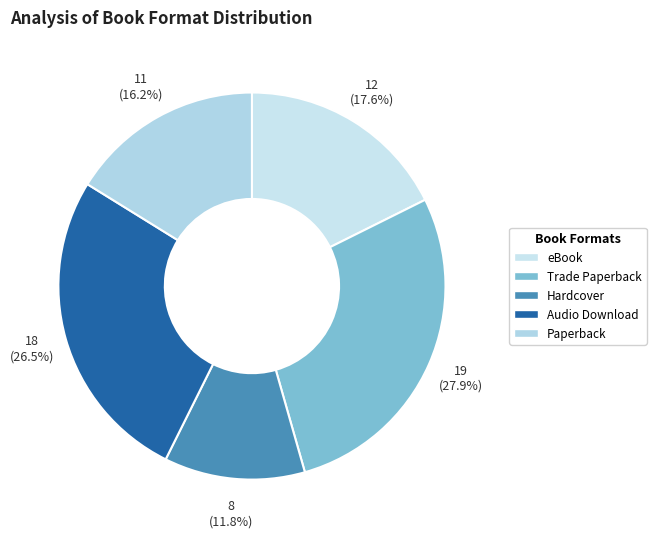

Combined, what portion of the pie is Hardcover and Paperback?

27.9%